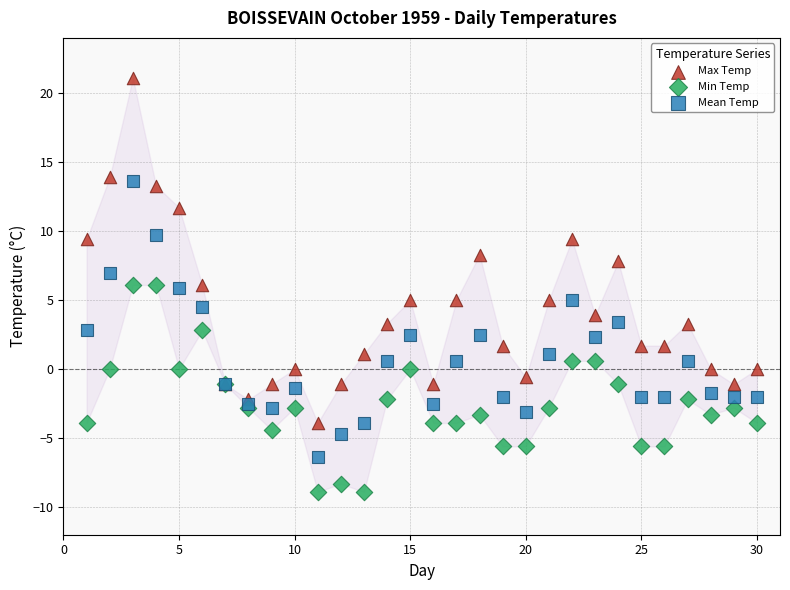

Which series contains the highest Y value?

Max Temp